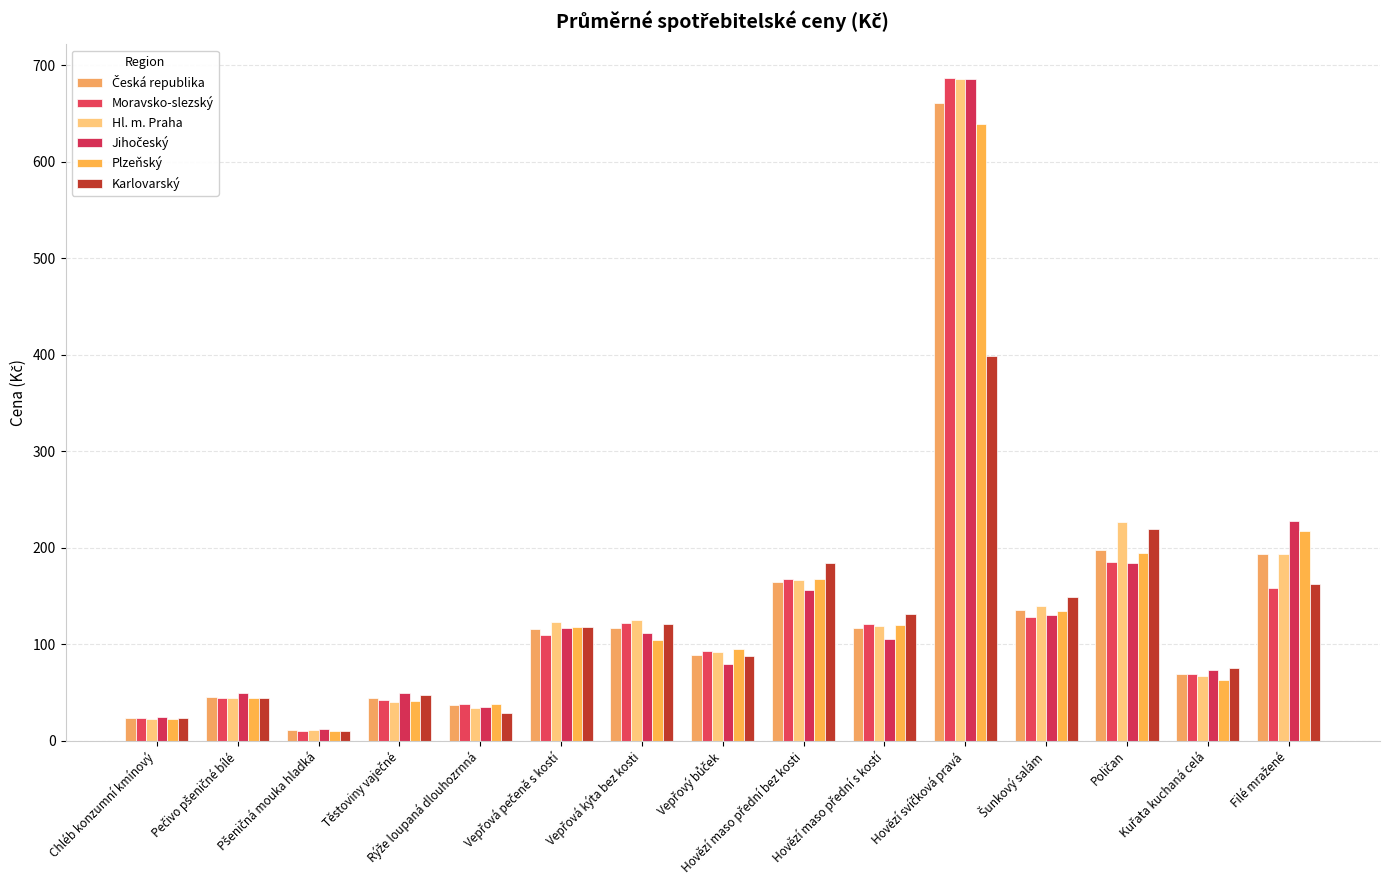

How many bars are there in each group?

6